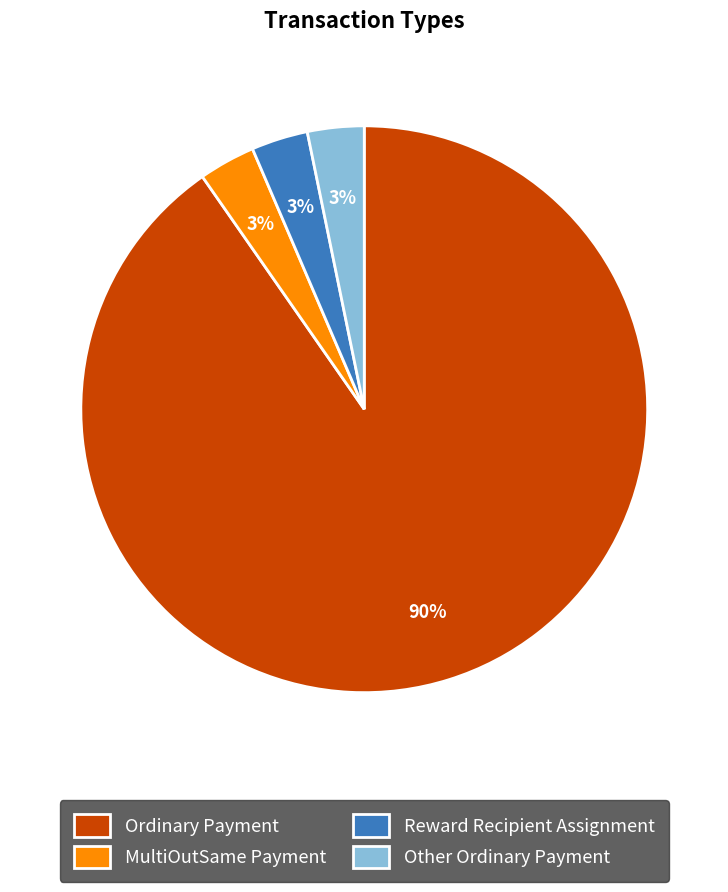

The Other Ordinary Payment slice represents 3% of the pie. True or false?

True